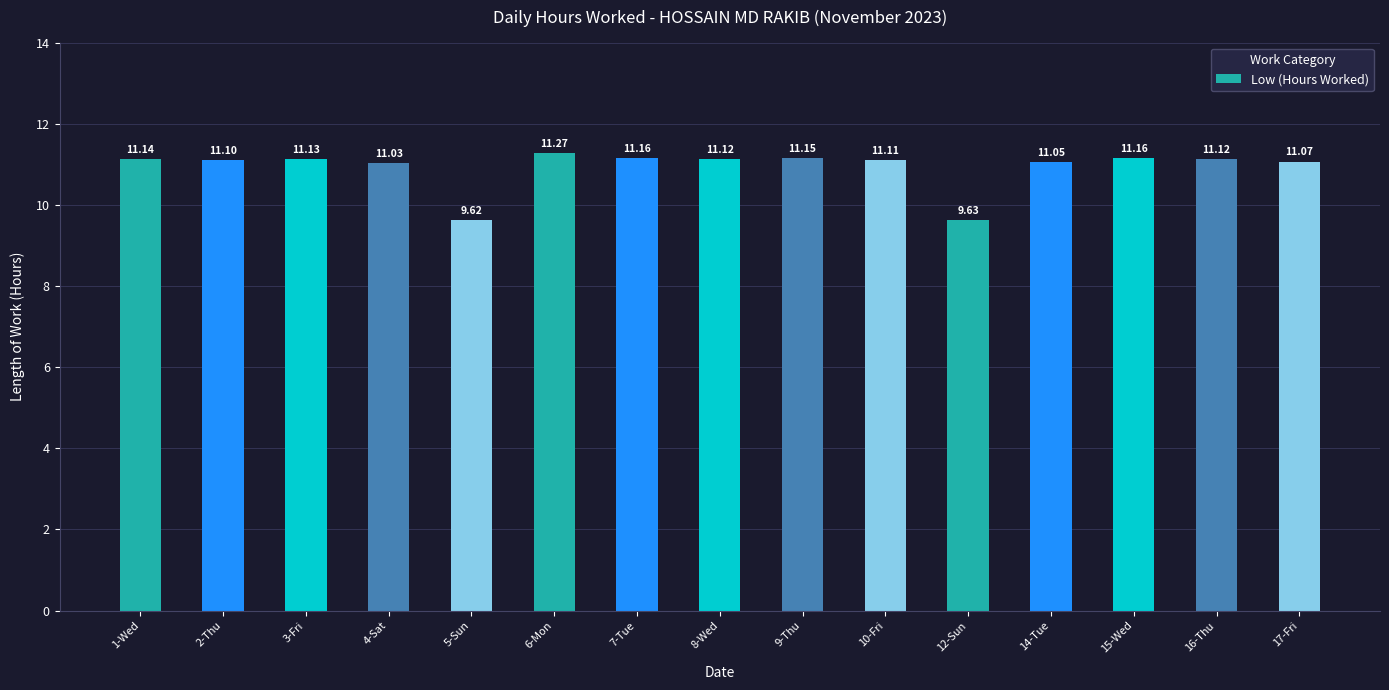

True or false: the data shows 11.2 at 7-Tue.

True